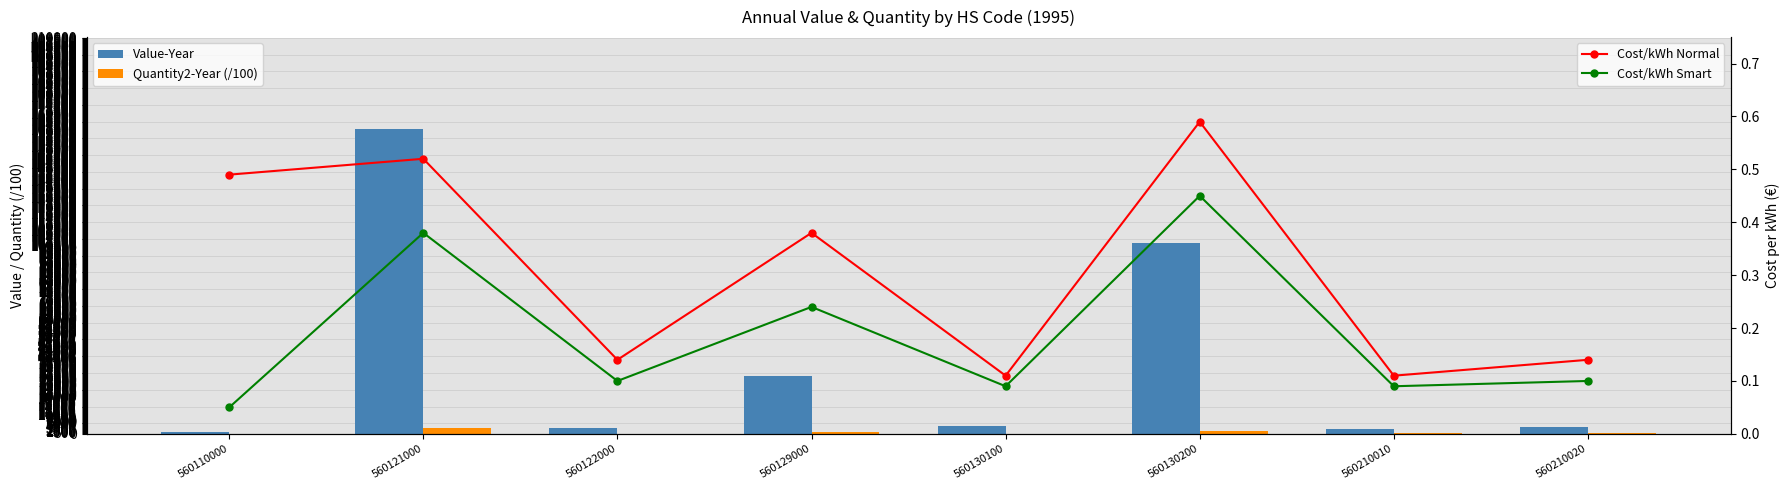

At 560122000, list the series in order from smallest to largest.

Cost/kWh Smart, Cost/kWh Normal, Quantity2-Year (/100), Value-Year